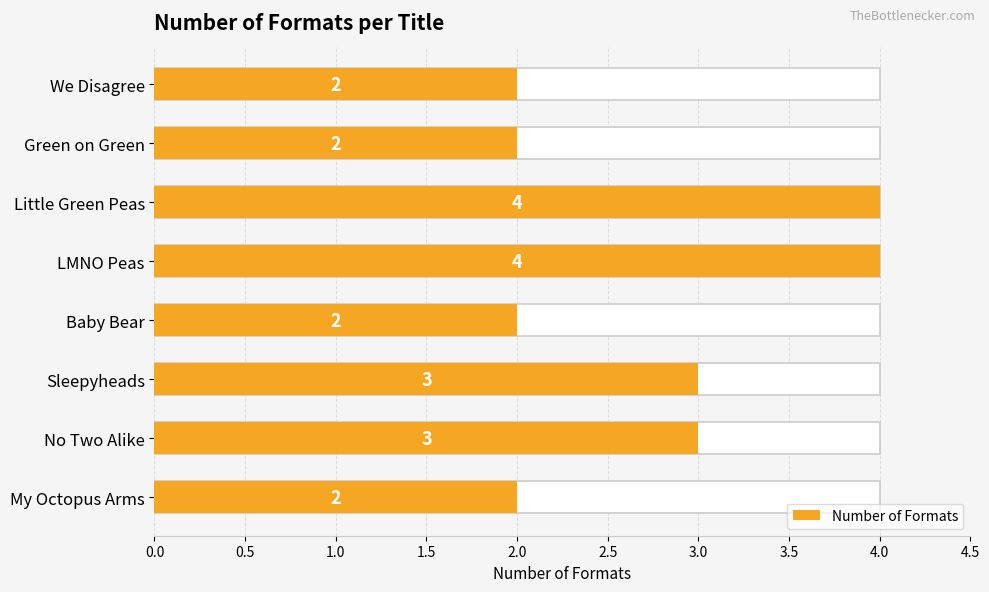

How many bars are there in total?

8